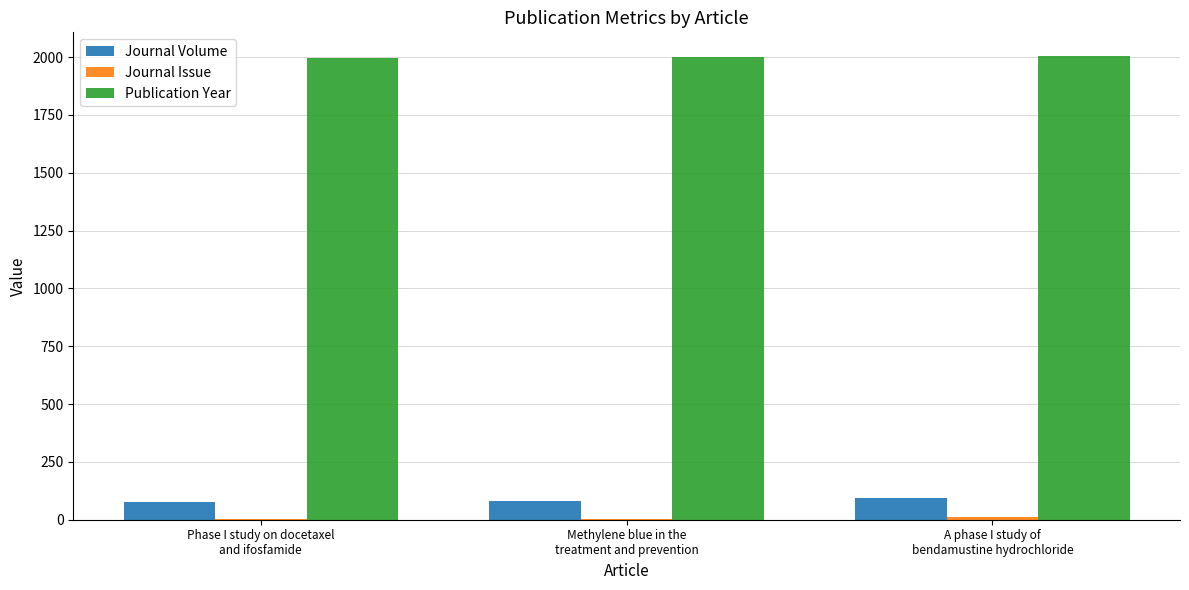

Which series has the largest total across all categories?

Publication Year